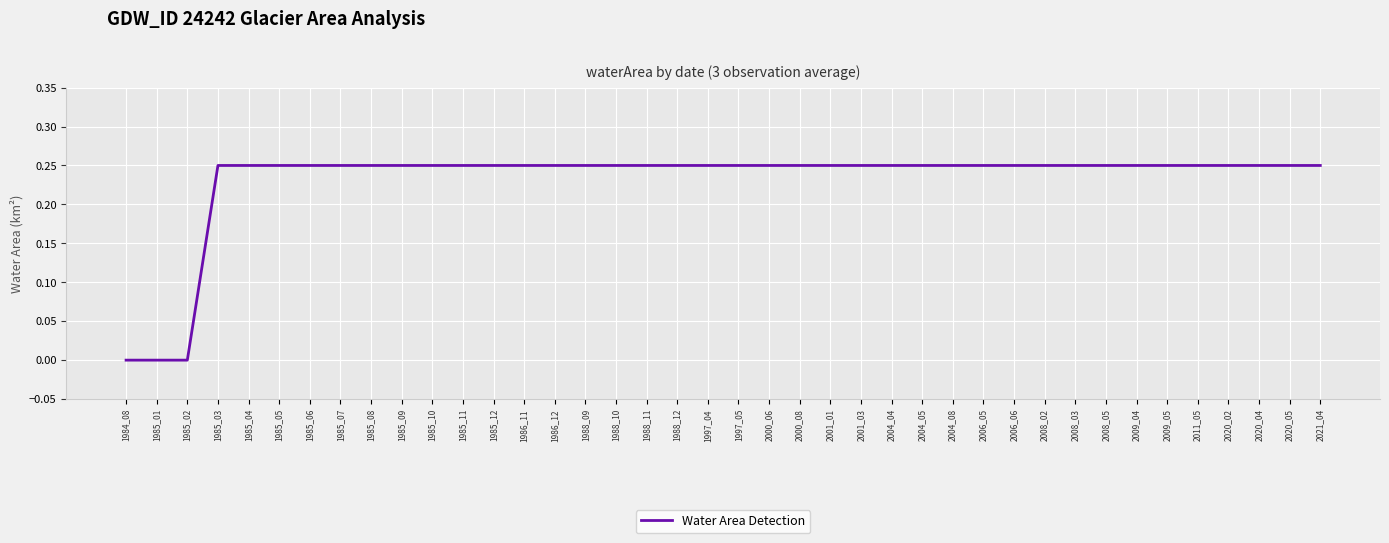

Count the values in the range 0 to 1.

40